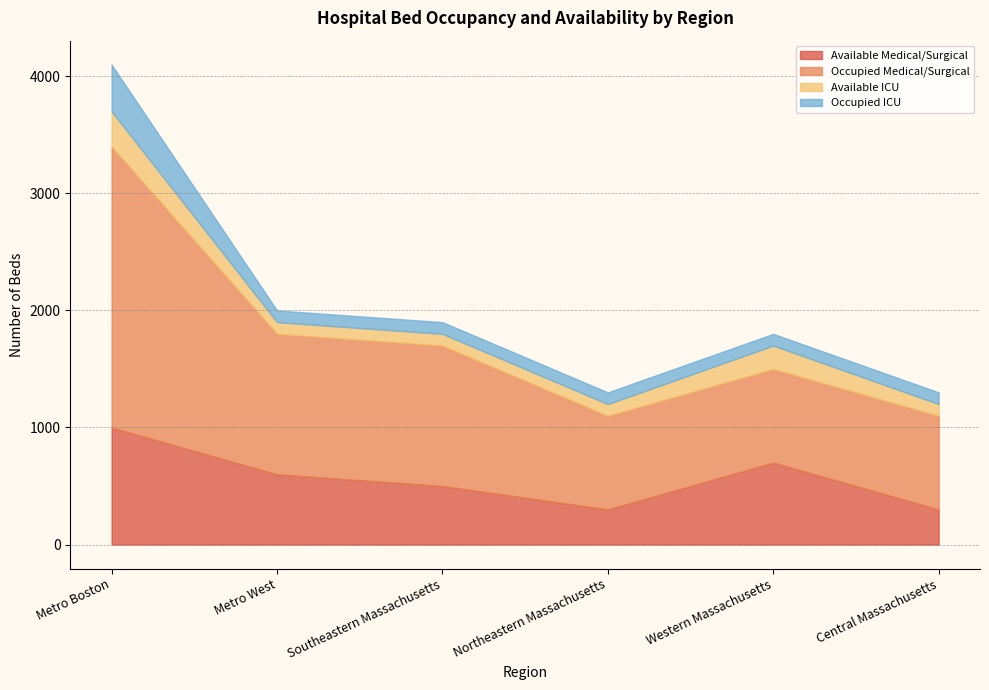

The value of Available Medical/Surgical at Metro West is 291. True or false?

False